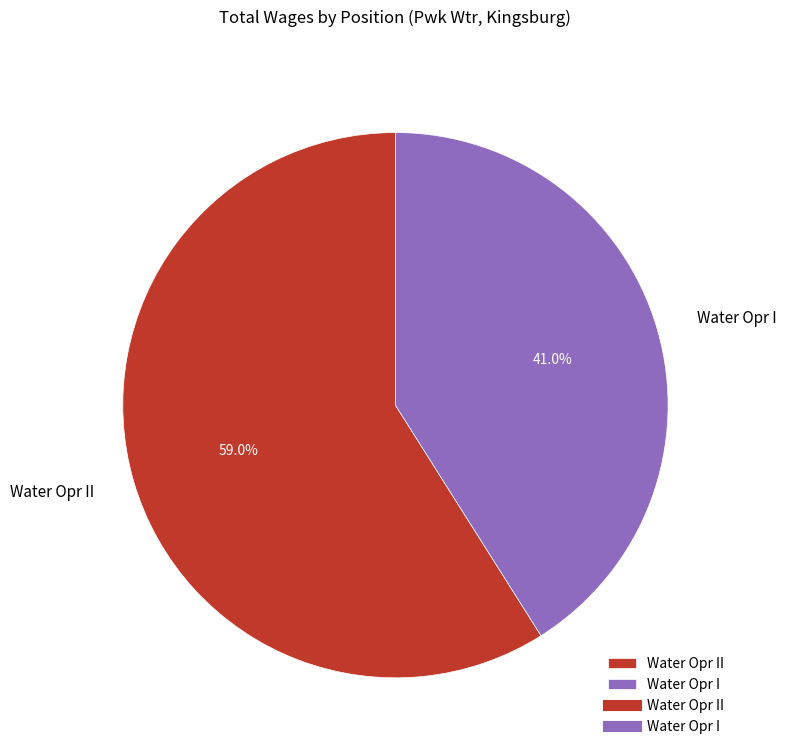

How many slices are in this pie chart?

2